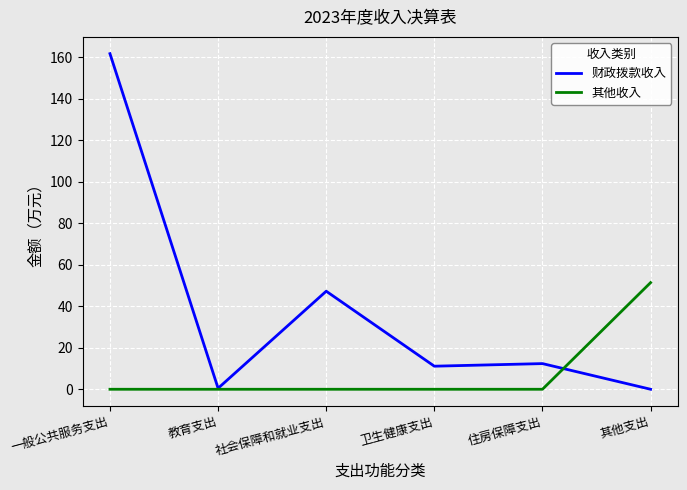

Rank the series by their average value, from highest to lowest.

财政拨款收入, 其他收入